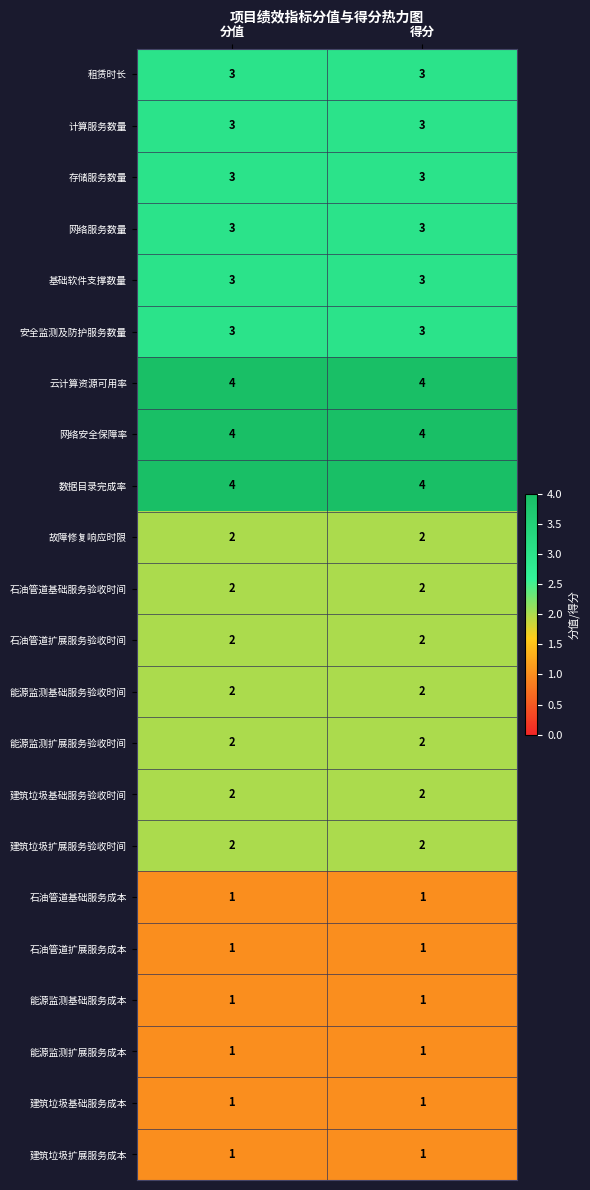

What is the difference between the highest and lowest values at 得分?

3